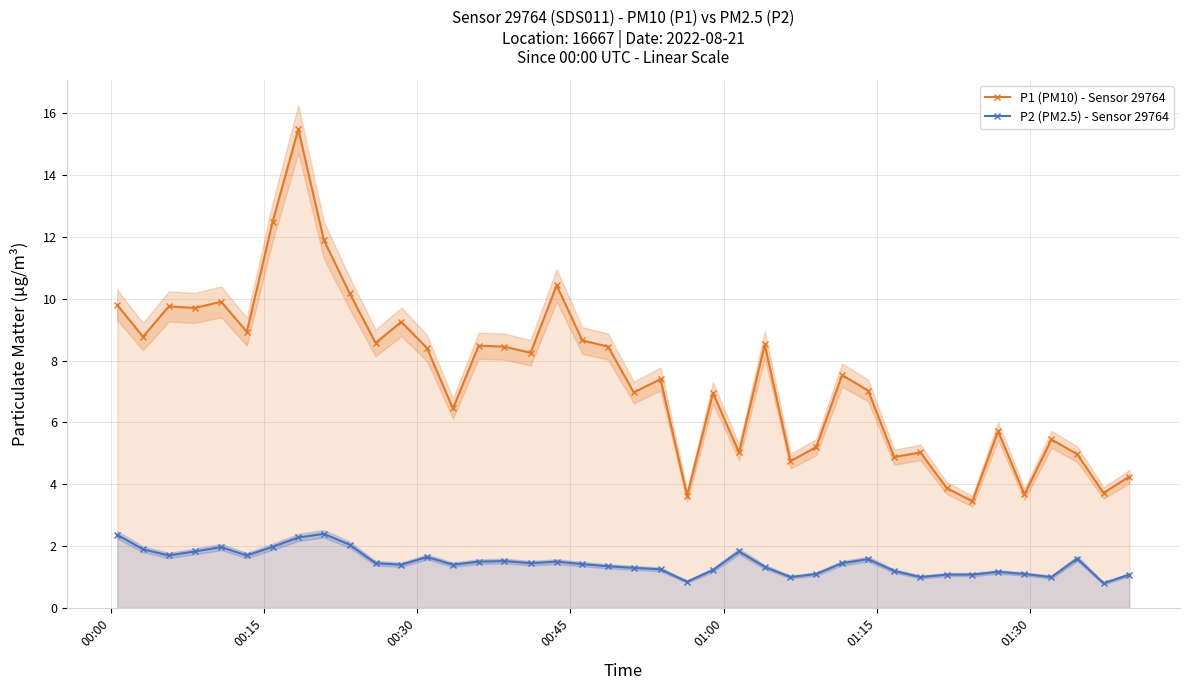

True or false: P2 (PM2.5) - Sensor 29764 and P1 (PM10) - Sensor 29764 cross at least once.

False